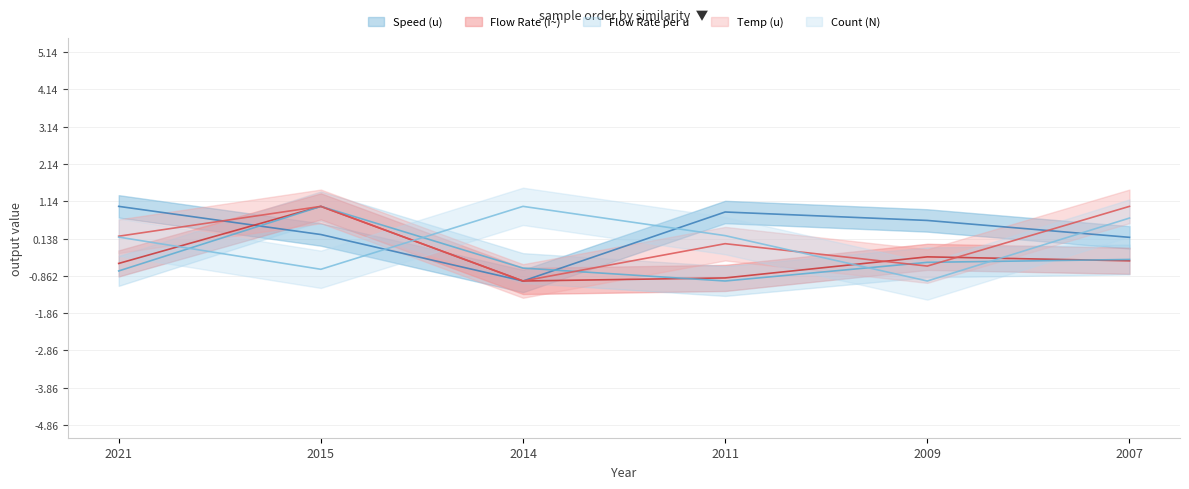

What is the difference between the Flow Rate (i~) values at 2011 and 2015?

1.9